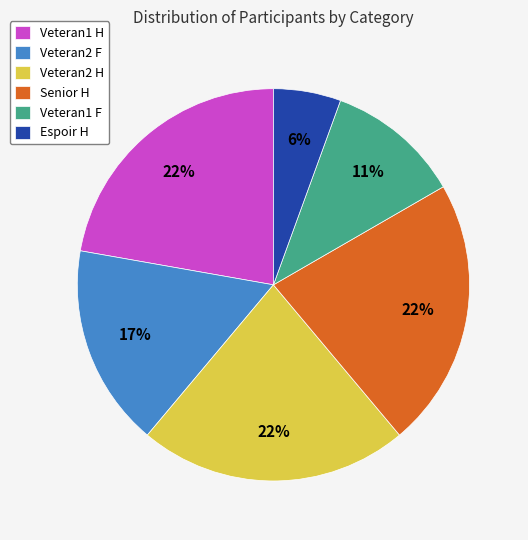

Combined, do Veteran1 H and Veteran1 F account for over 50%?

No